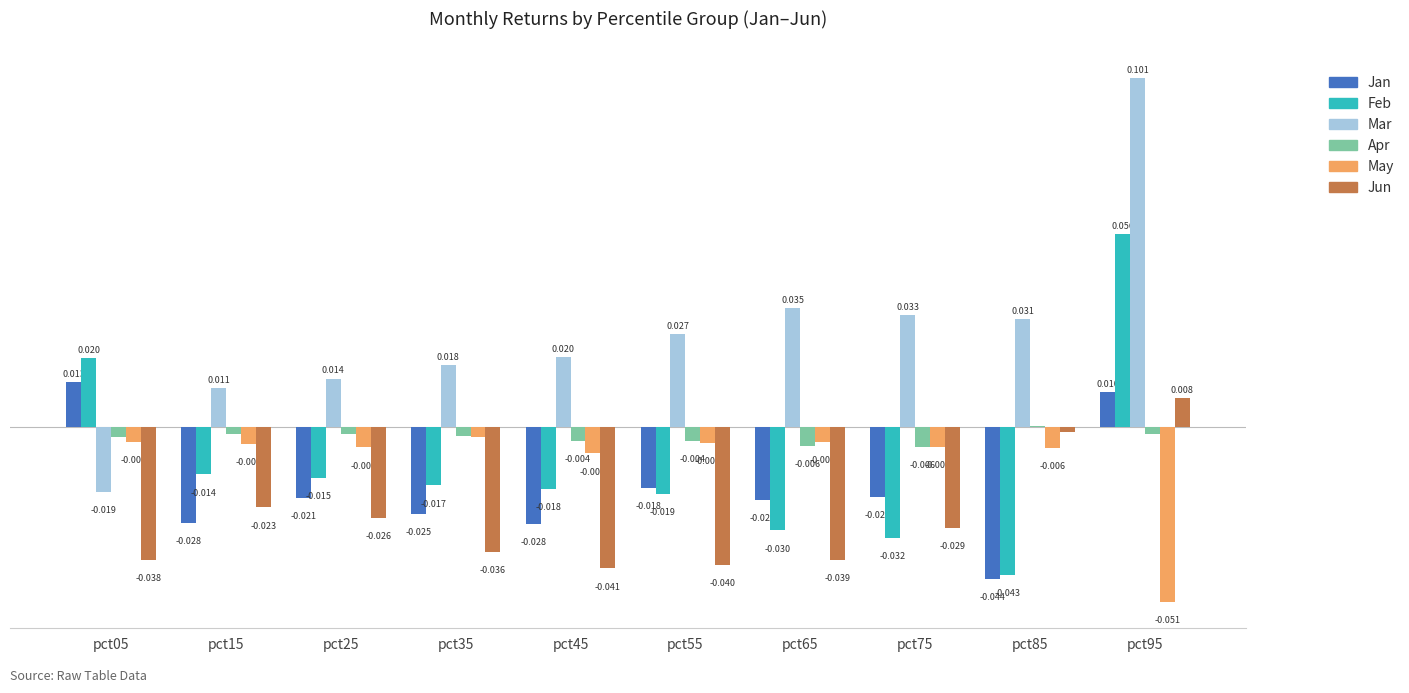

Which series has the largest total across all categories?

Mar